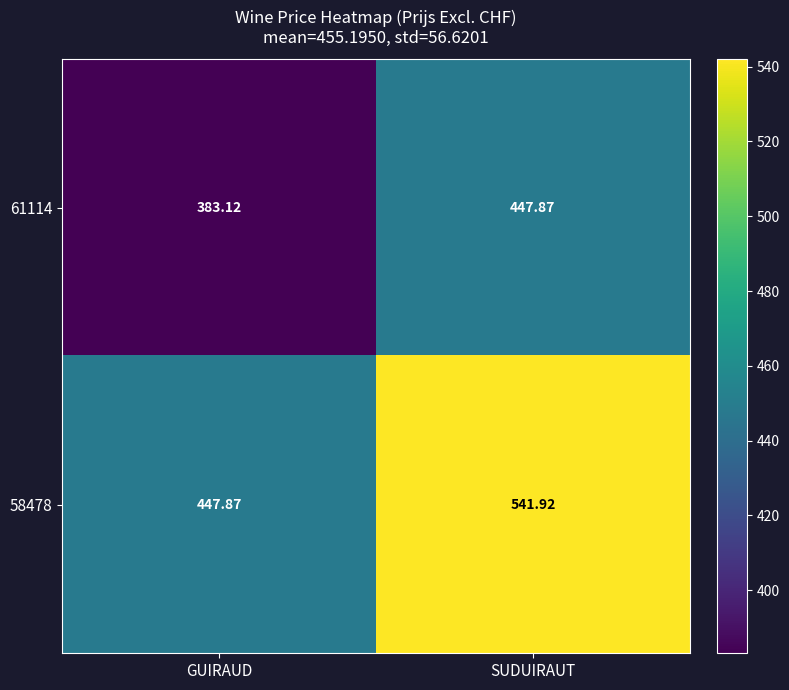

List the series in order of their peak value, highest first.

58478, 61114